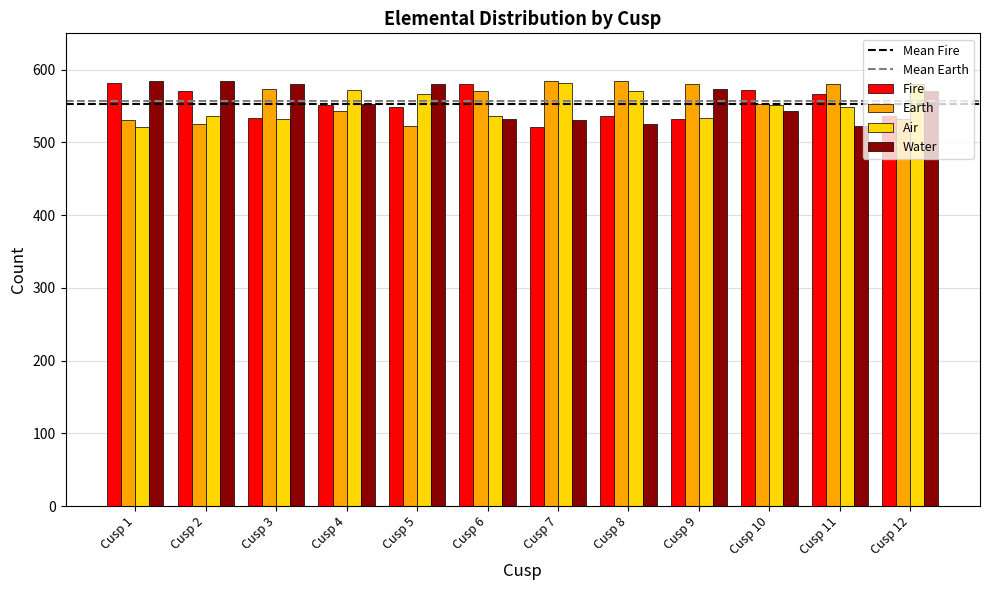

What is the difference between the maximum and second lowest values in the Earth series?

59